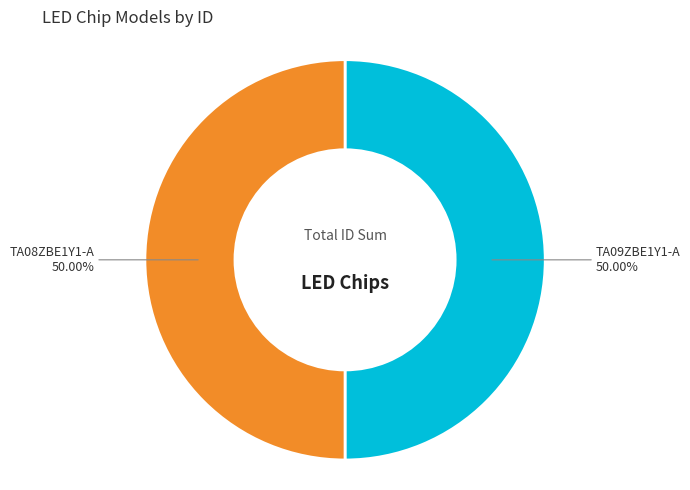

Do TA09ZBE1Y1-A and TA08ZBE1Y1-A together represent more than half of the pie?

Yes